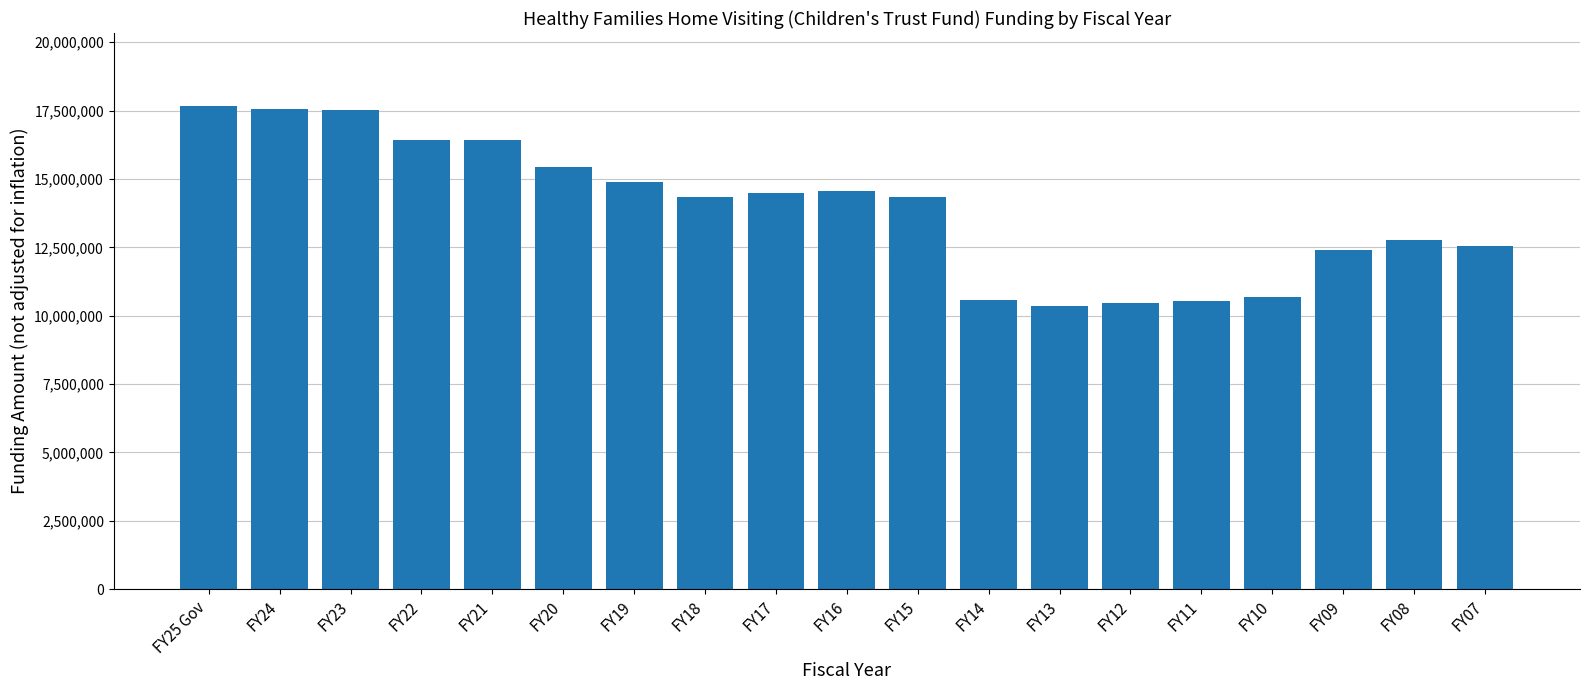

Count the number of categories in the chart.

19